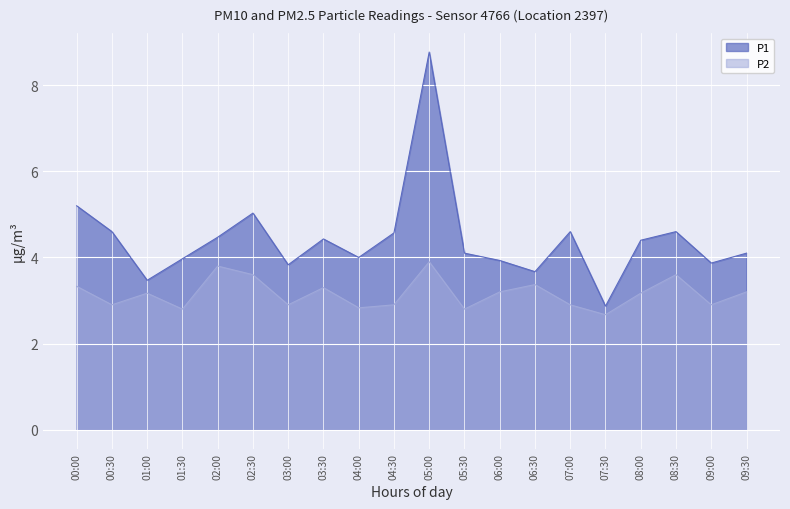

Is it true that P1 equals 4.6 at 08:30?

True